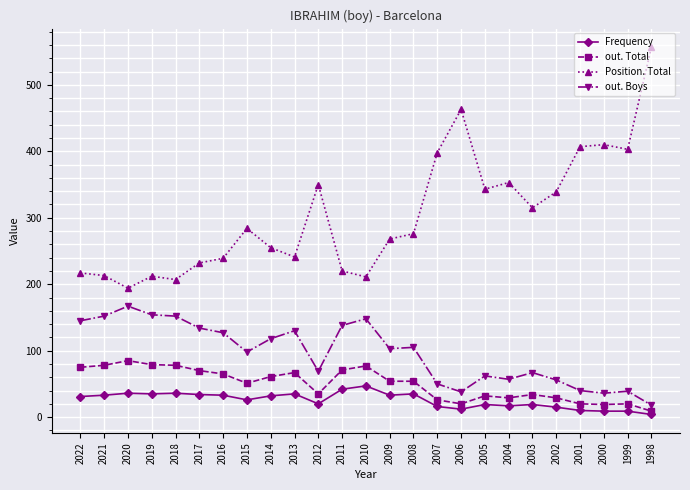

True or false: Frequency and out. Boys intersect in this chart.

False